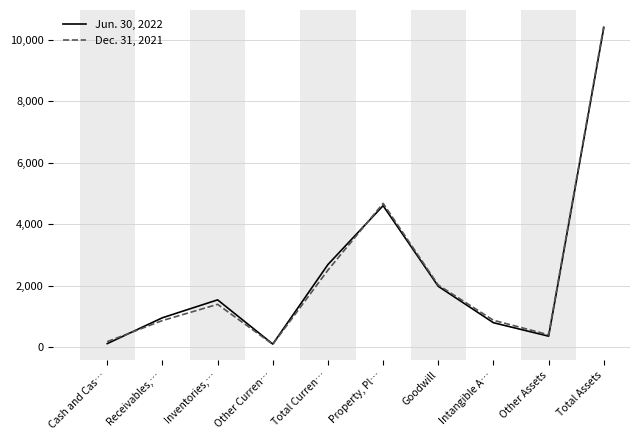

Which category has the highest value across all series?

Total Assets